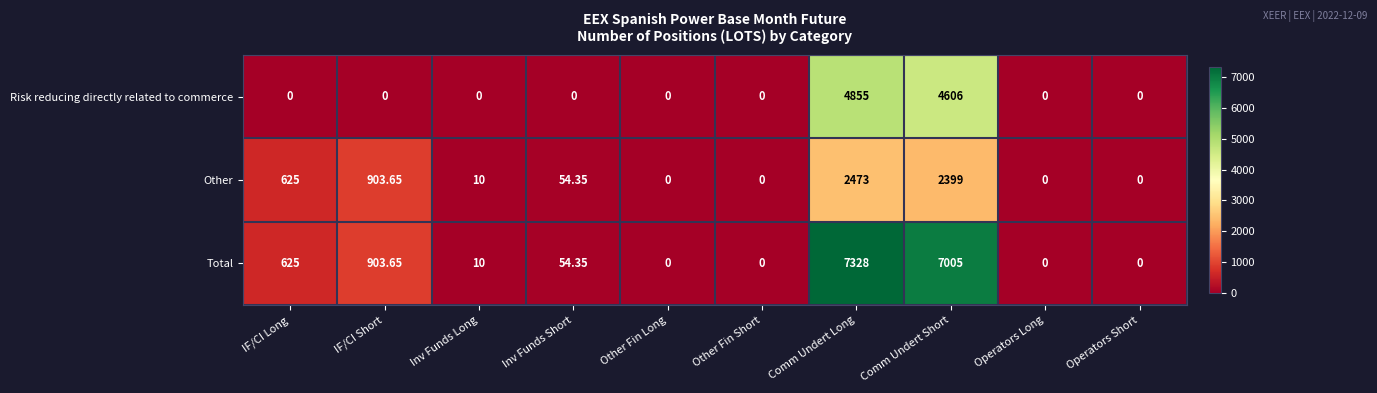

Which series has the largest total across all categories?

Total